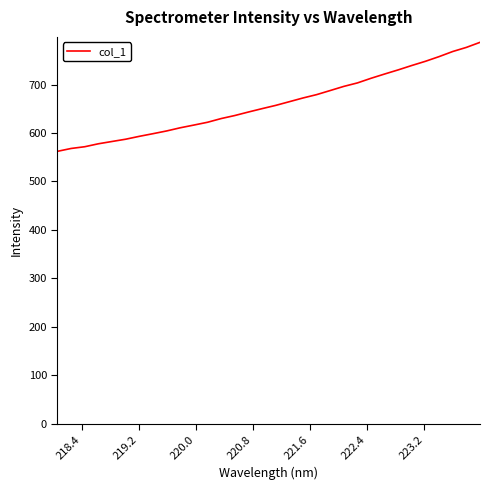

What is the greatest value displayed?

787.0